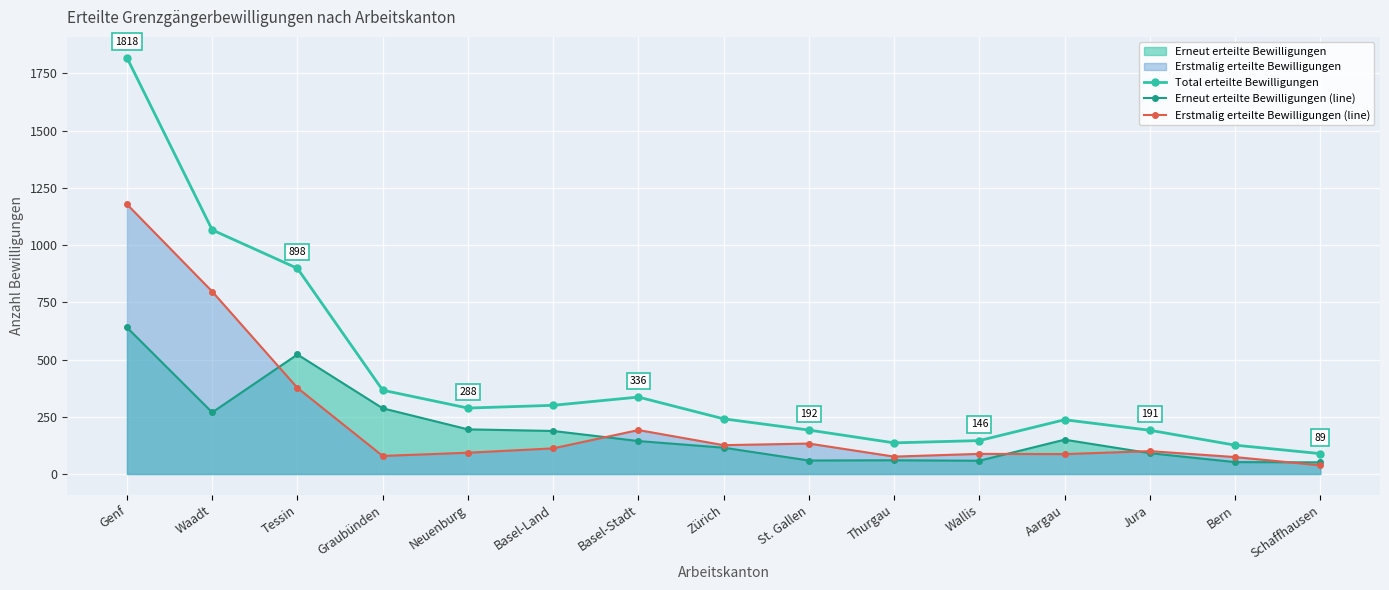

Between Genf and Tessin, which series saw the biggest shift?

Total erteilte Bewilligungen